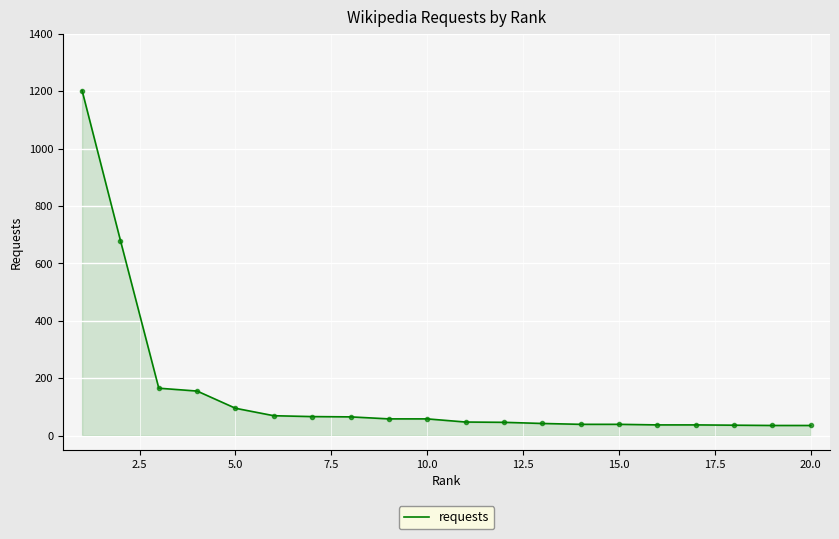

What is the greatest value displayed?

1203